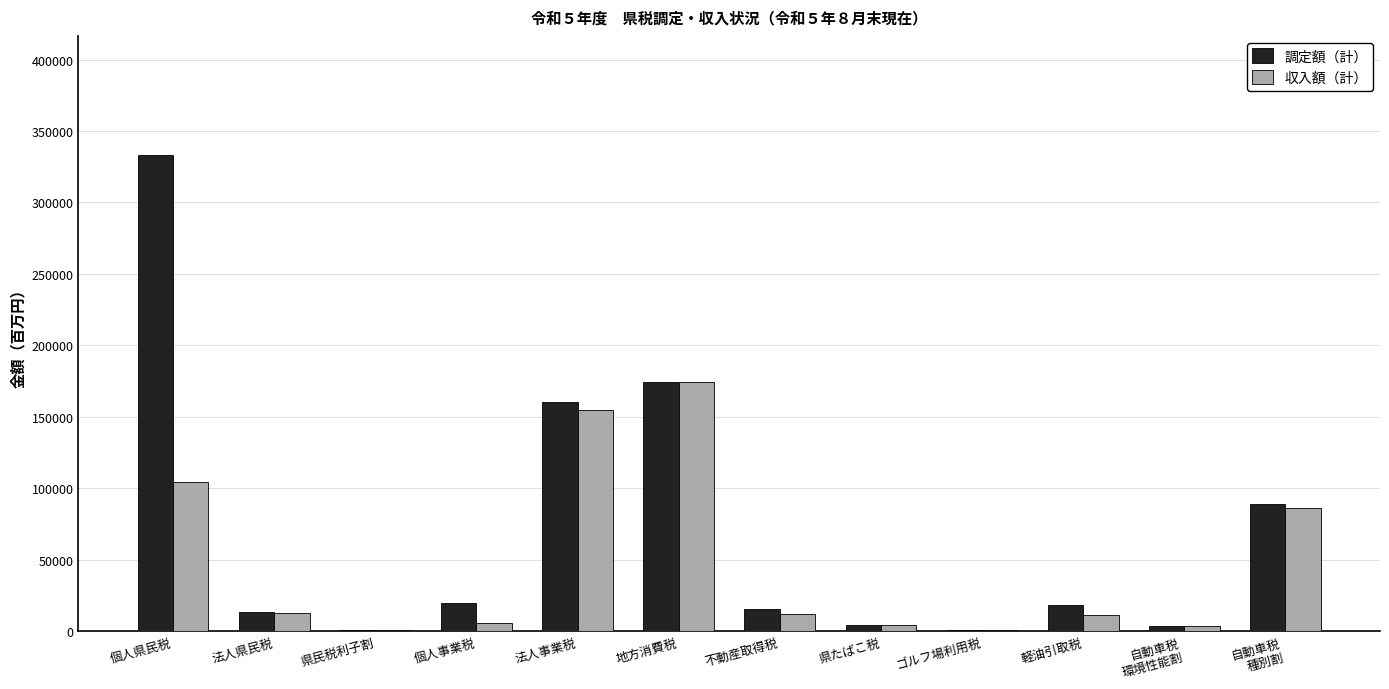

What is the approximate value of 調定額（計） at 法人県民税?

13582